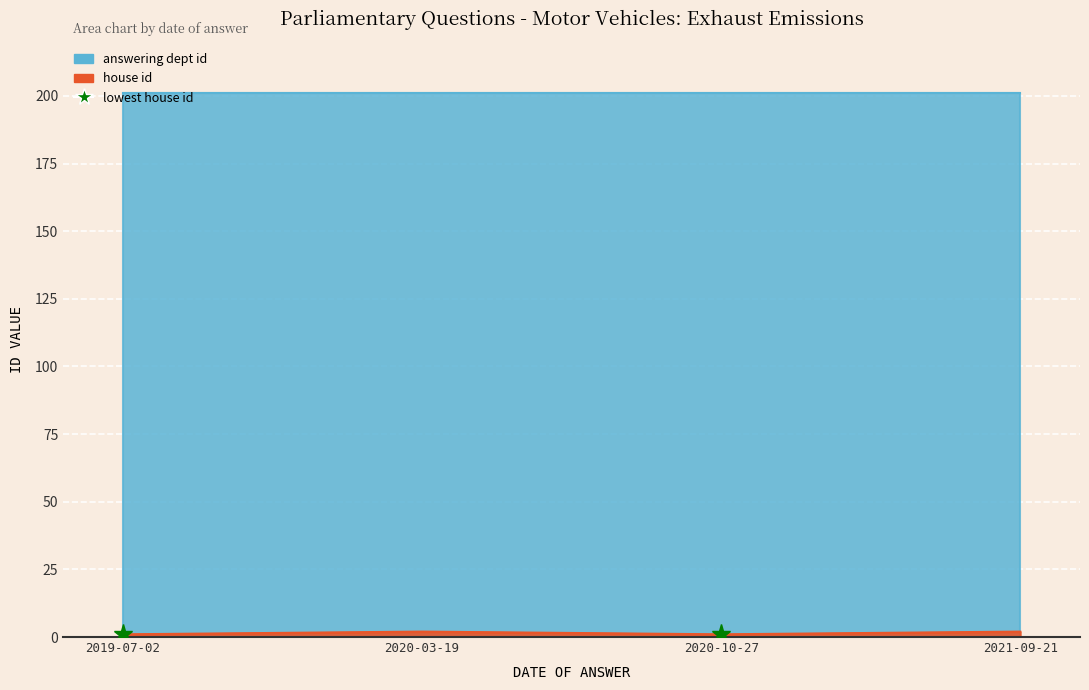

True or false: the data shows 0 at 2019-07-02.

False